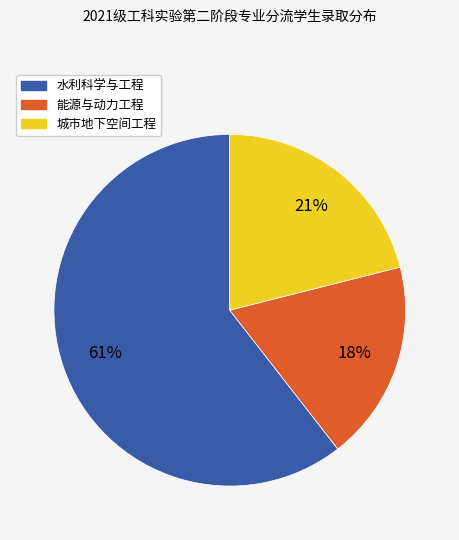

What percentage is the 城市地下空间工程 slice, to the nearest percent?

21%